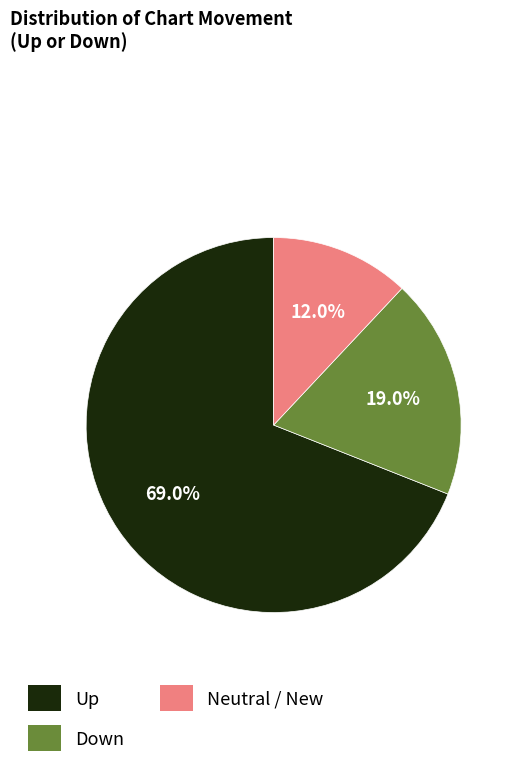

Does Up represent more than half of the total?

Yes